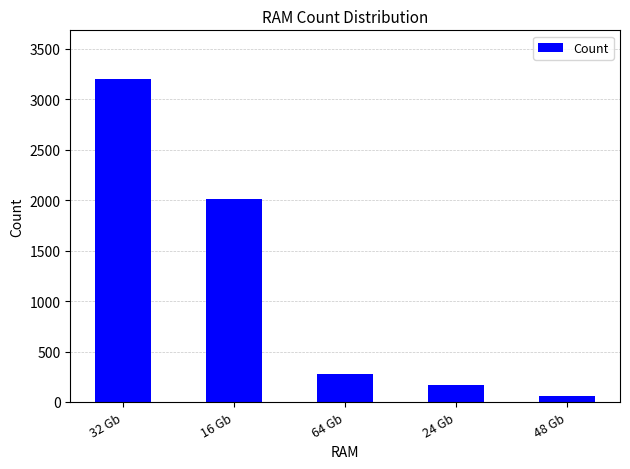

Where is the data nearest to the value 1630?

16 Gb